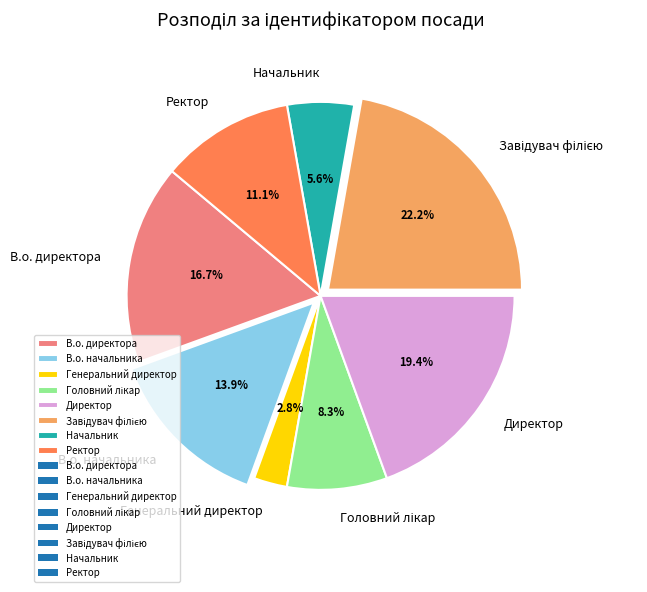

Does any single category account for the majority?

No